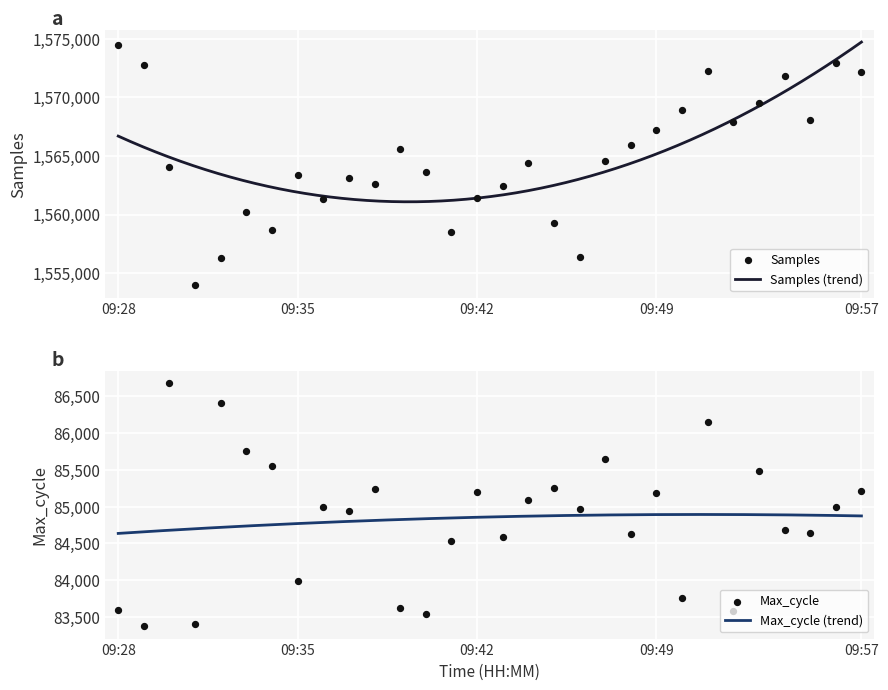

What is the total value across all series at 09:46?

1641368